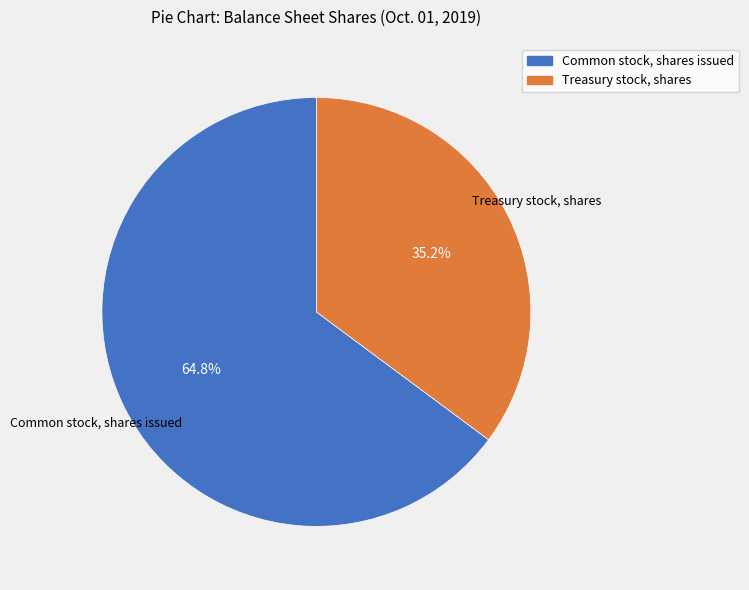

What portion of the pie excludes Common stock, shares issued?

35.2%